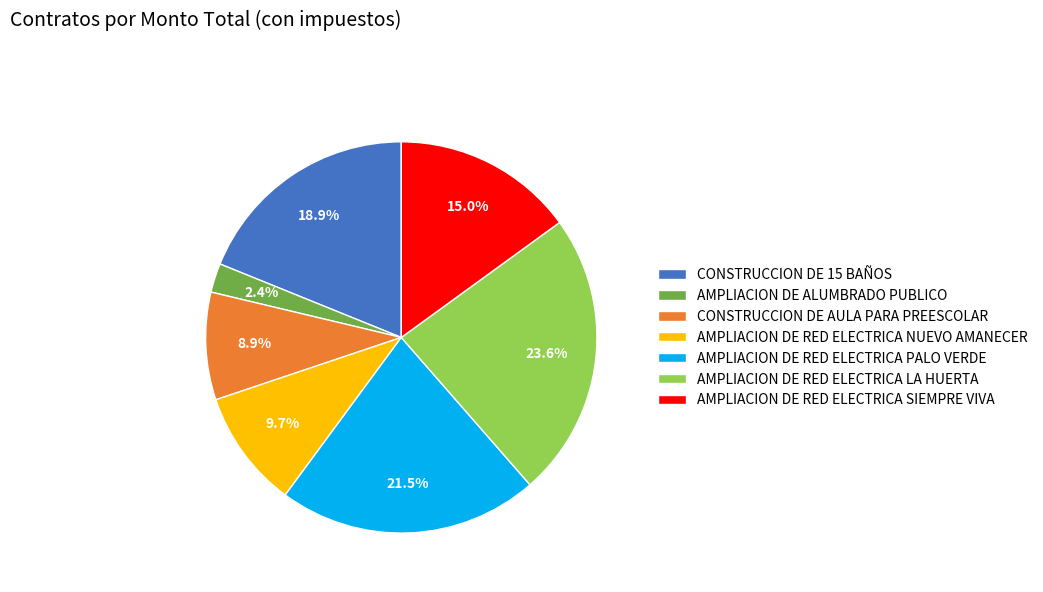

Which category has the smallest portion of the pie?

AMPLIACION DE ALUMBRADO PUBLICO